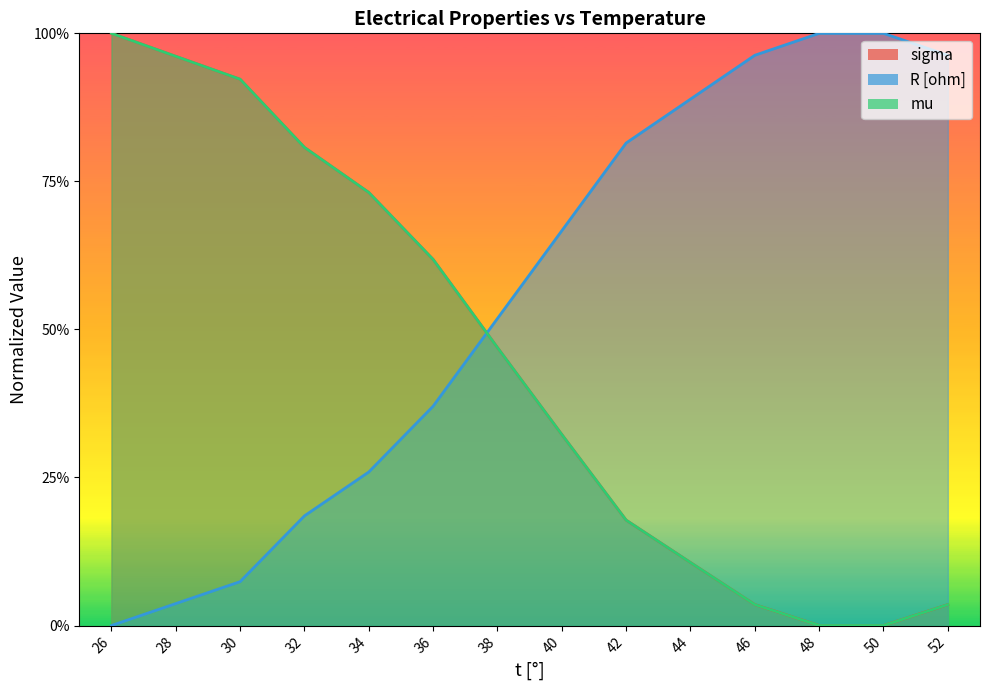

Which label corresponds to the smallest value in the chart?

50